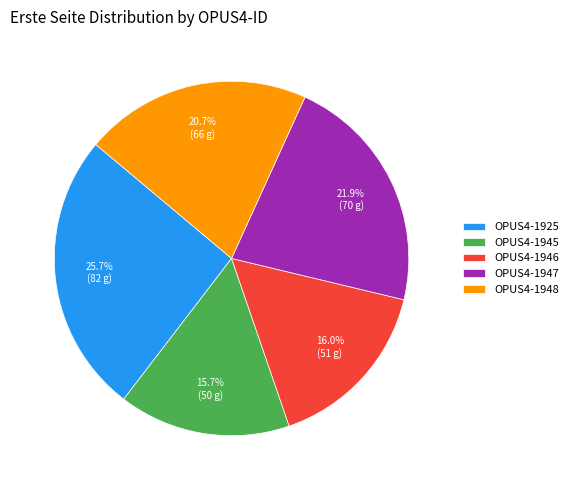

How many slices are in this pie chart?

5